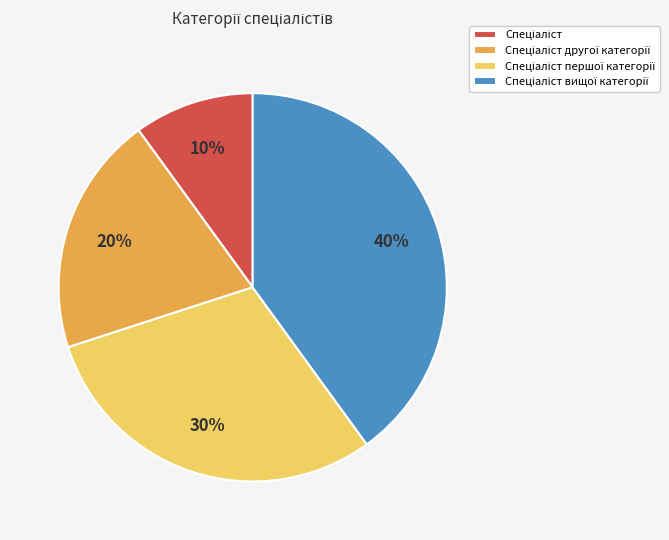

To the nearest percent, what is the difference between the largest and smallest slice percentages?

30%